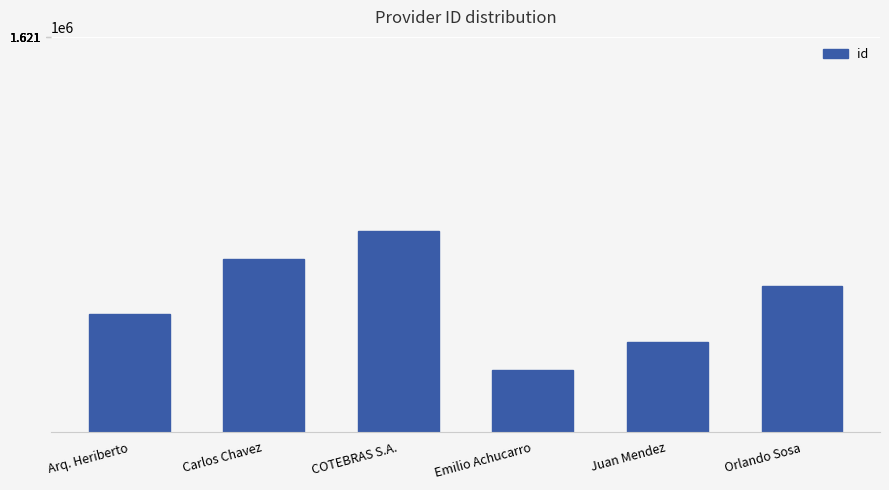

At which label does the data first exceed 1621191?

Carlos Chavez